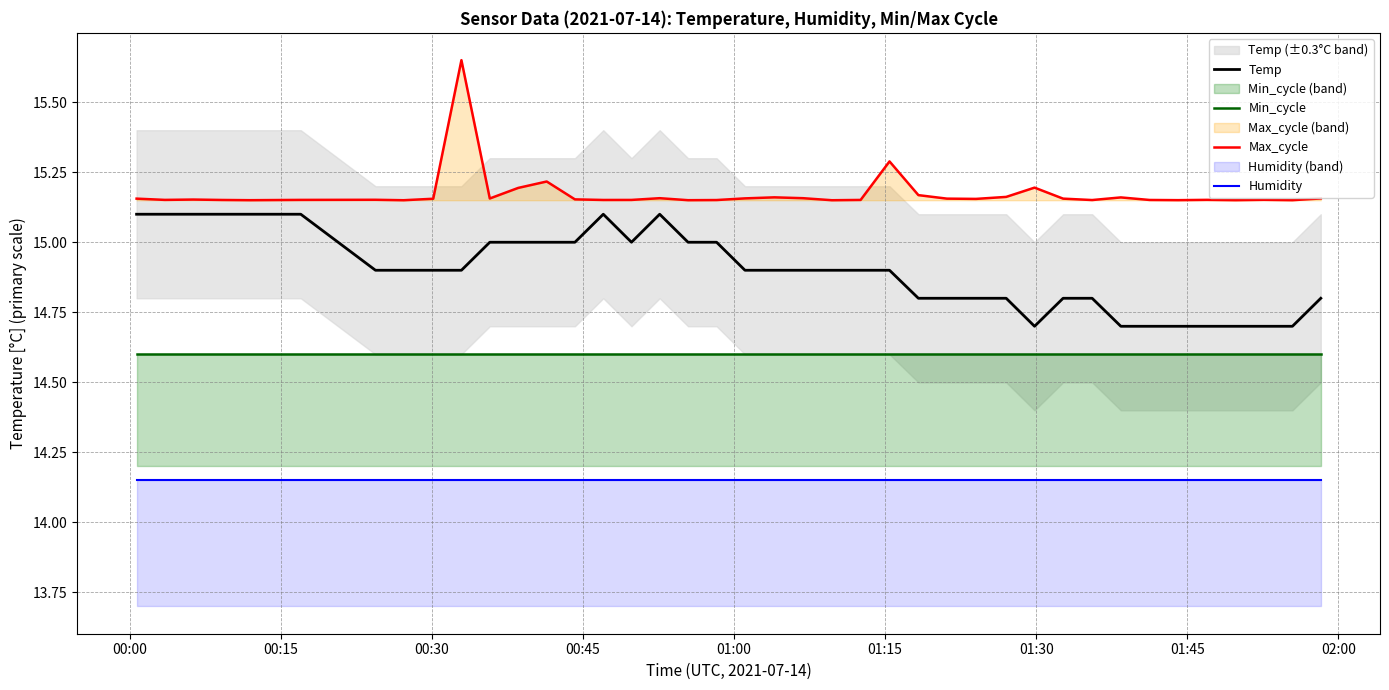

True or false: Humidity and Max_cycle cross at least once.

False